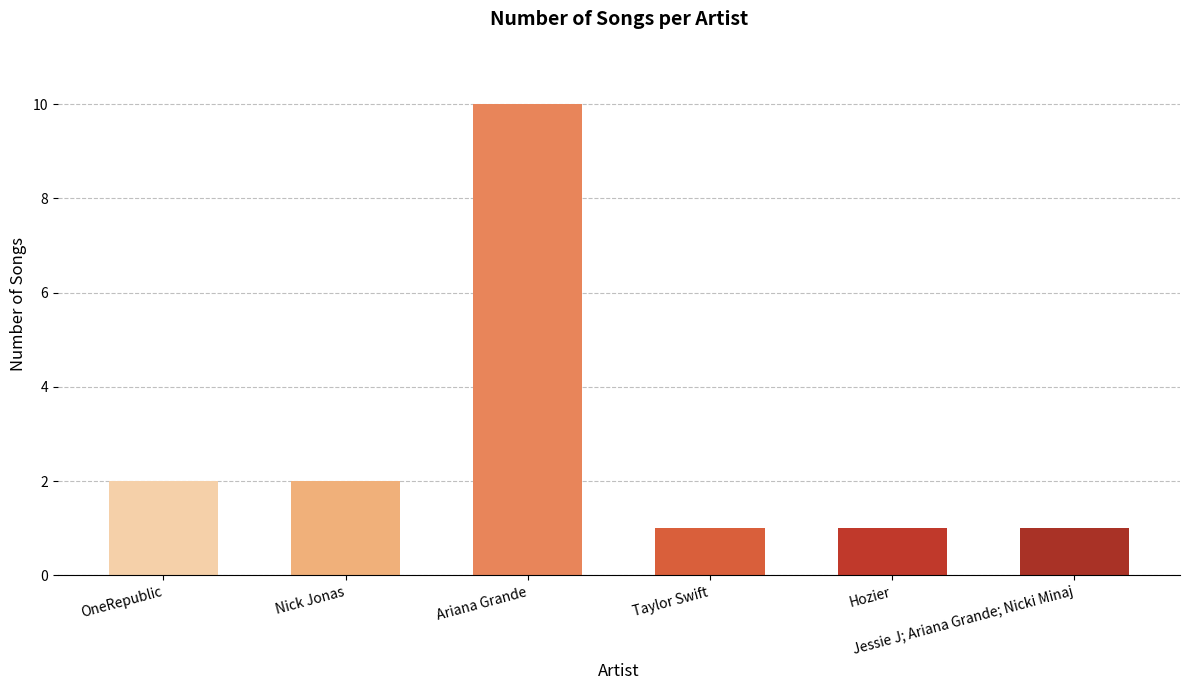

Are the bars grouped side by side (vs. stacked)?

No